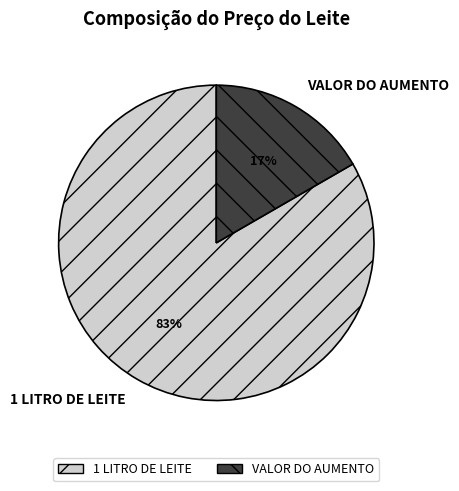

To the nearest percent, what is the average slice percentage?

50%